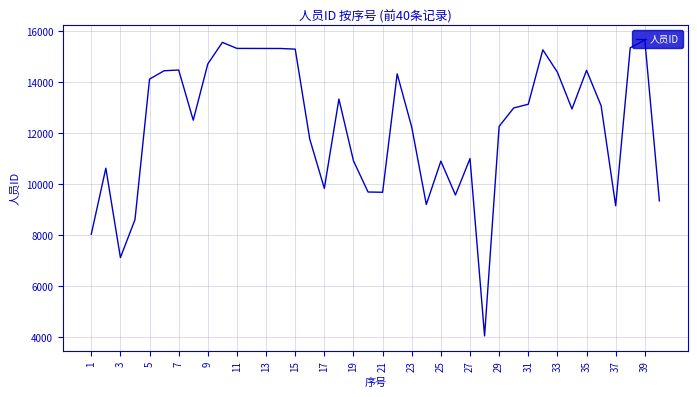

True or false: the data has more than 2 interior local peaks.

True